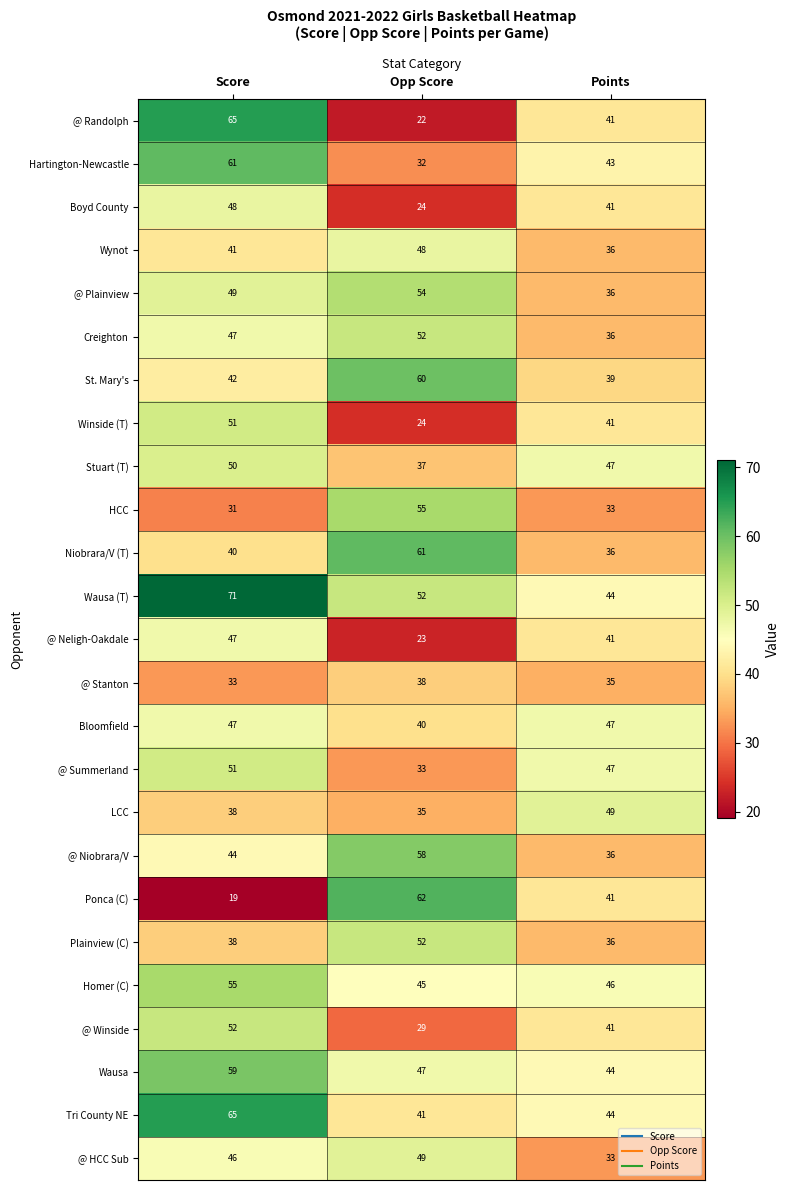

At which label is Homer (C) closest to 50?

Points